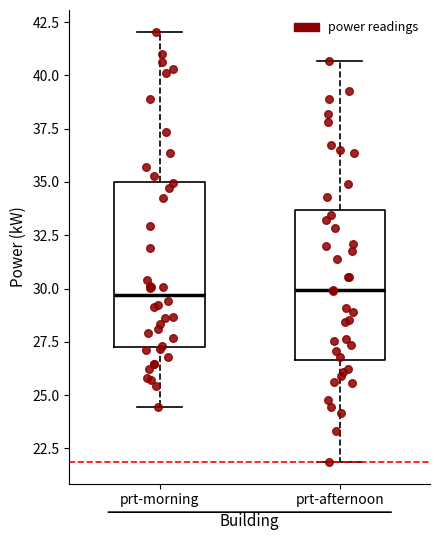

Where does the median line of the box for prt-morning sit on the y-axis? The values are not printed on the chart, so give them approximately, as read against the axis.

29.5